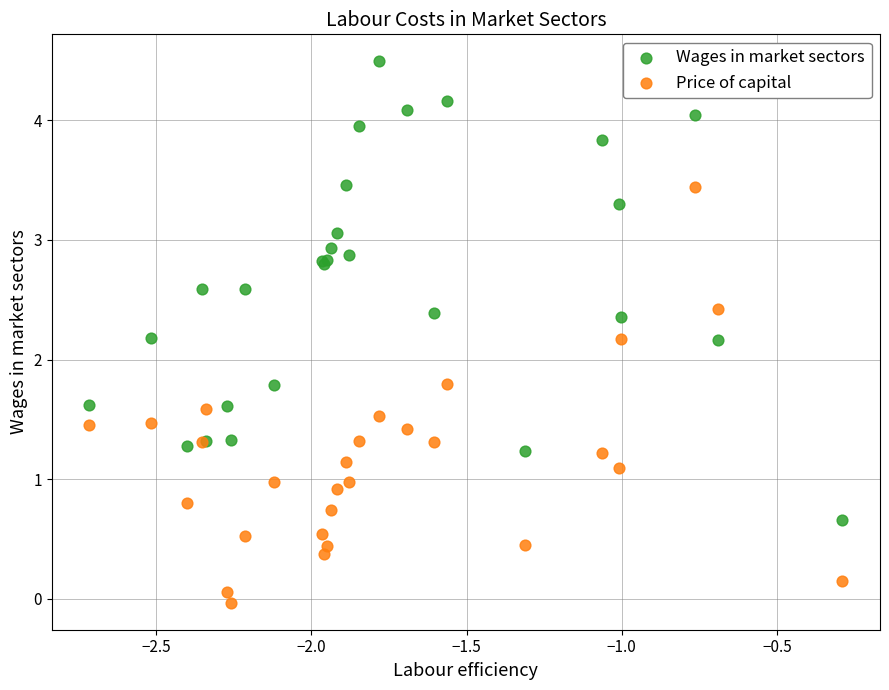

What are all the series names shown in the legend?

Wages in market sectors, Price of capital